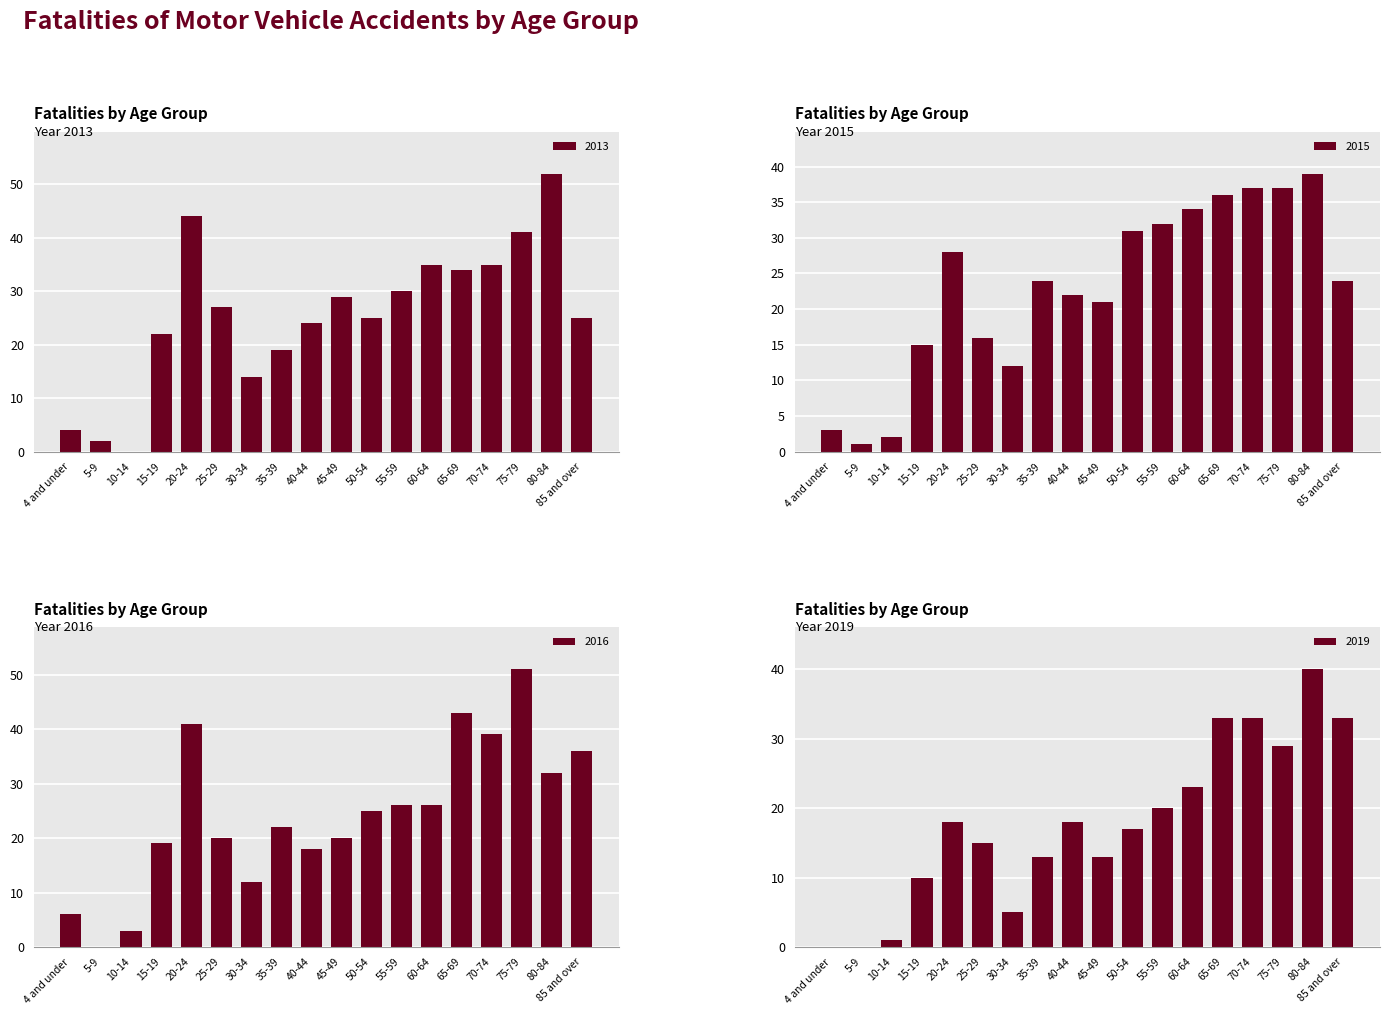

True or false: 2015 has a value of 2 at 10-14.

True